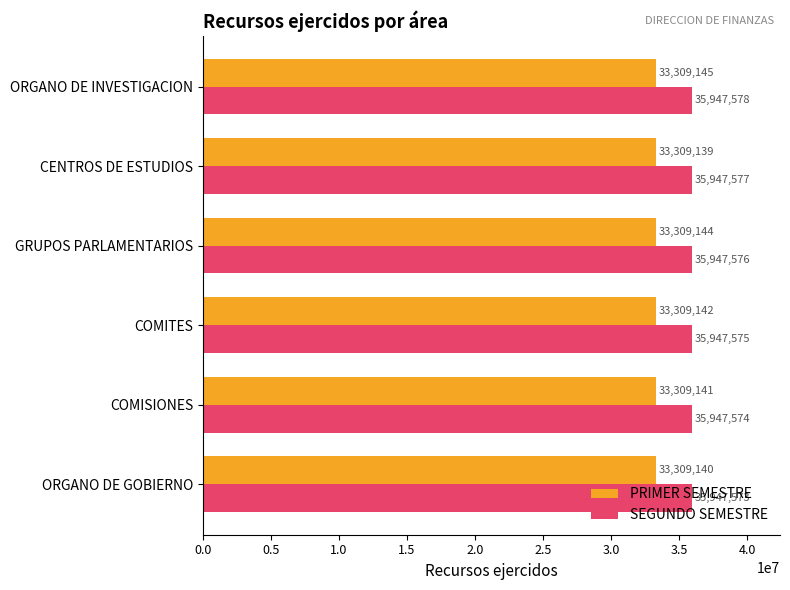

How many data points does each series have?

6